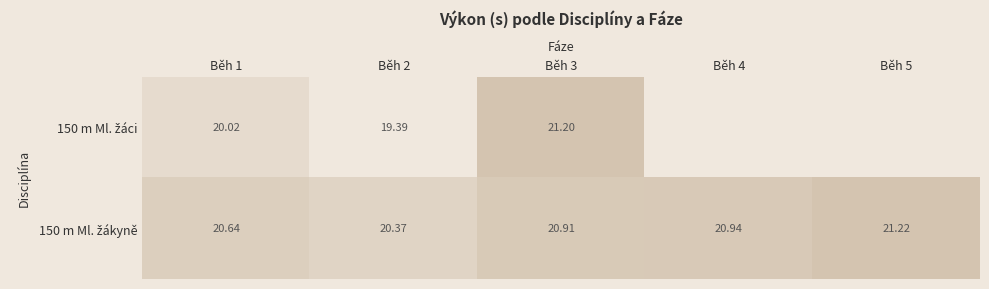

At which label is 150 m Ml. žákyně closest to 20?

Běh 2